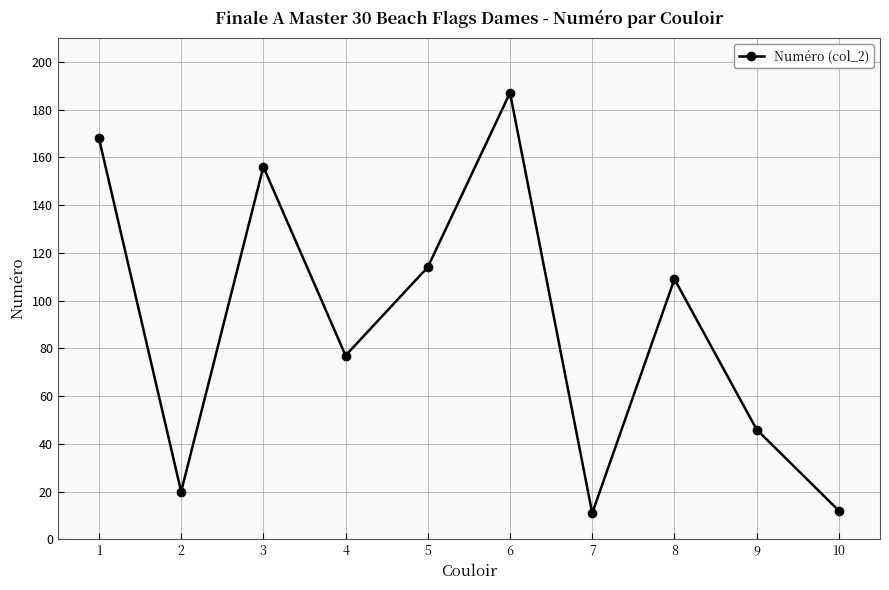

What is the difference between the maximum and minimum values?

176